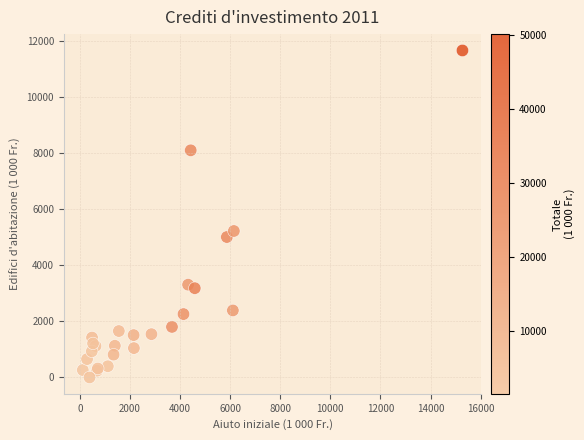

What Y value in the scatter plot is closest to 5828?

5221.0